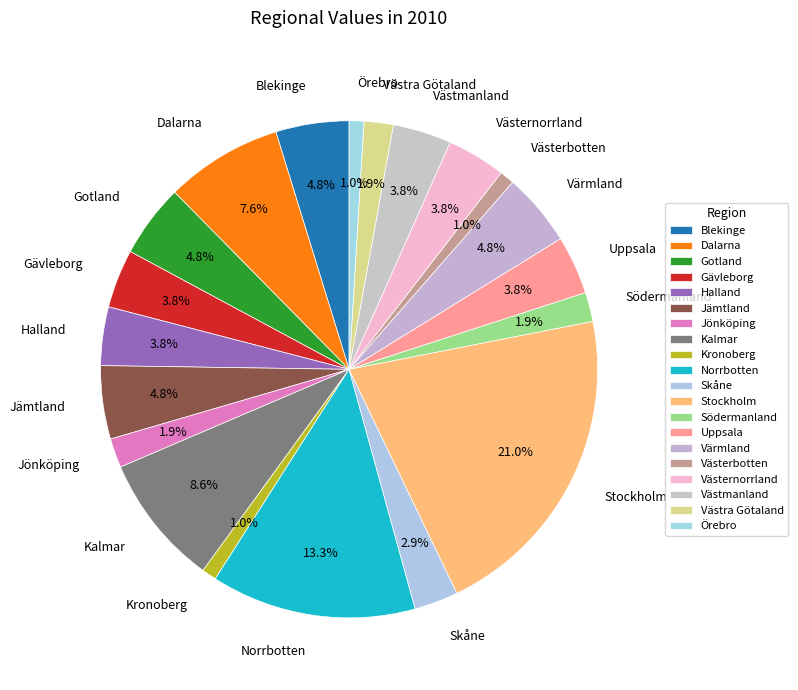

Count the number of slices in the pie.

20